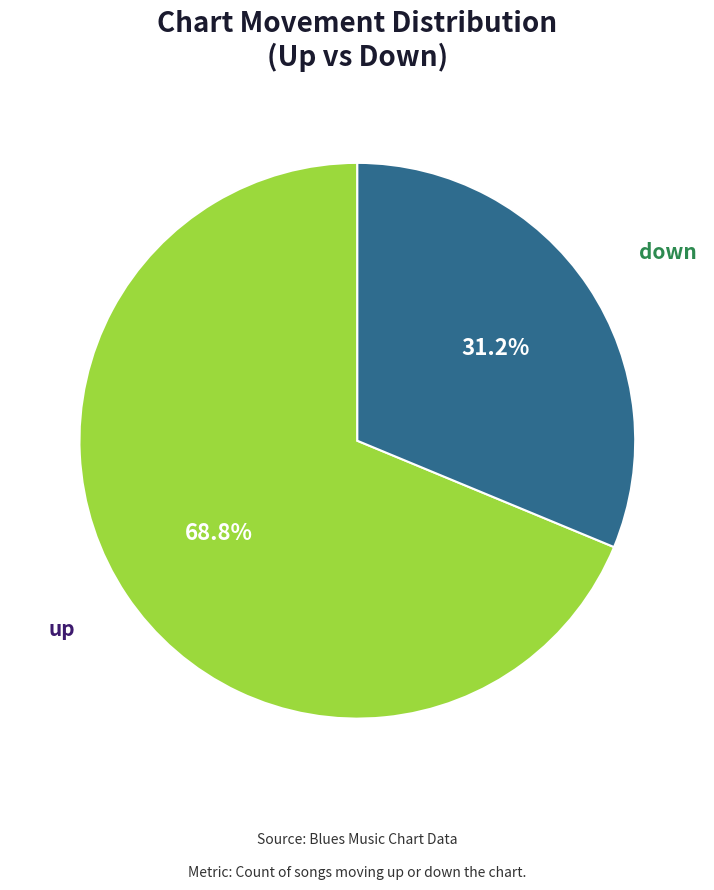

Rank the categories by value from lowest to highest.

down, up